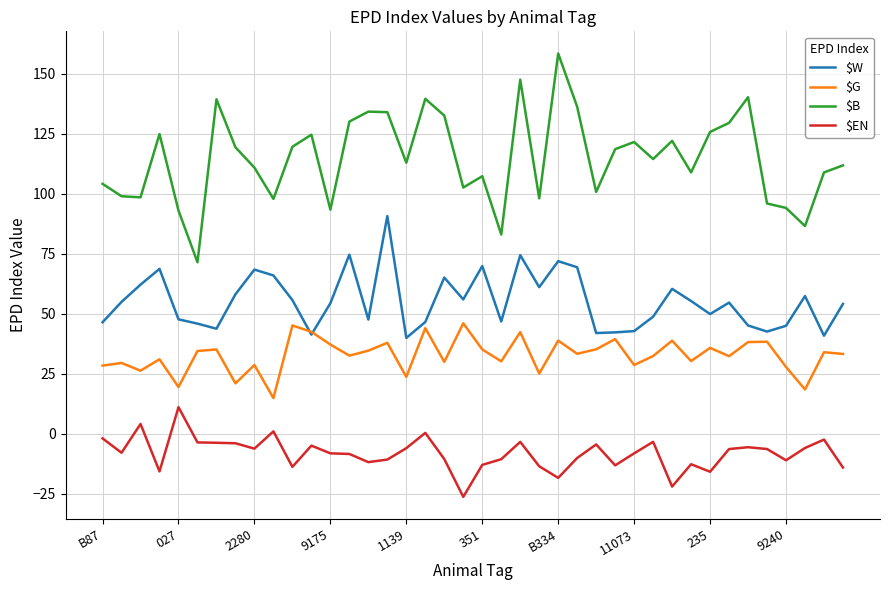

Which series has the largest total across all categories?

$B